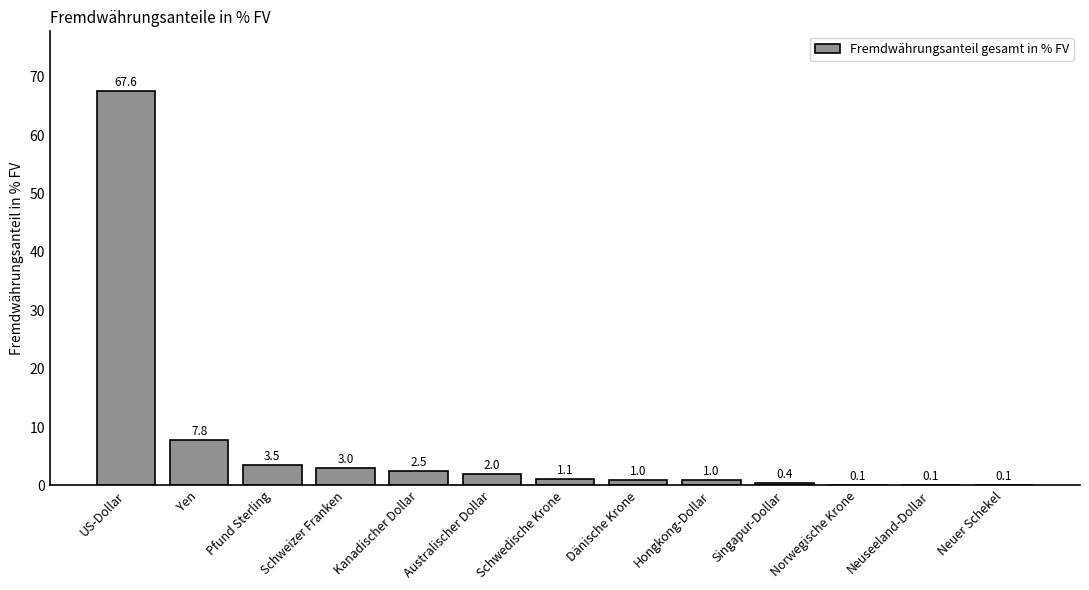

What is the approximate value at Pfund Sterling?

3.5